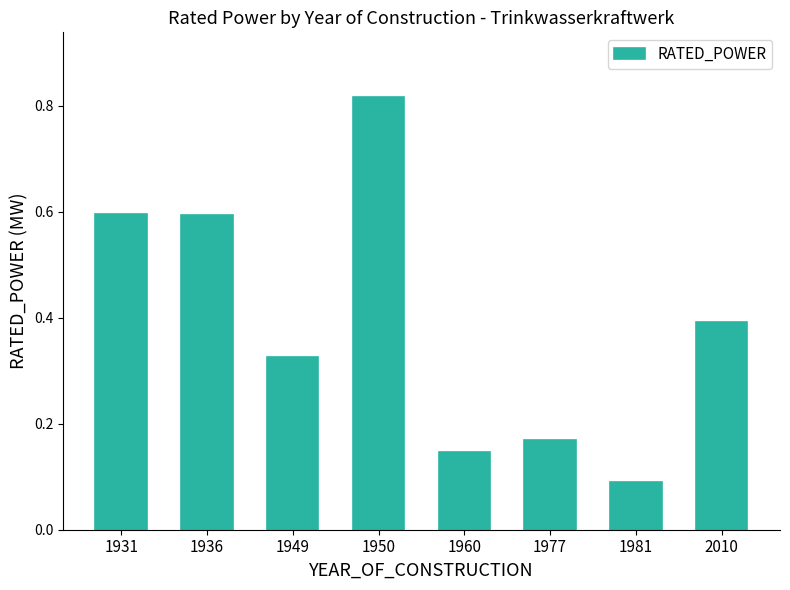

What is the average value?

0.4